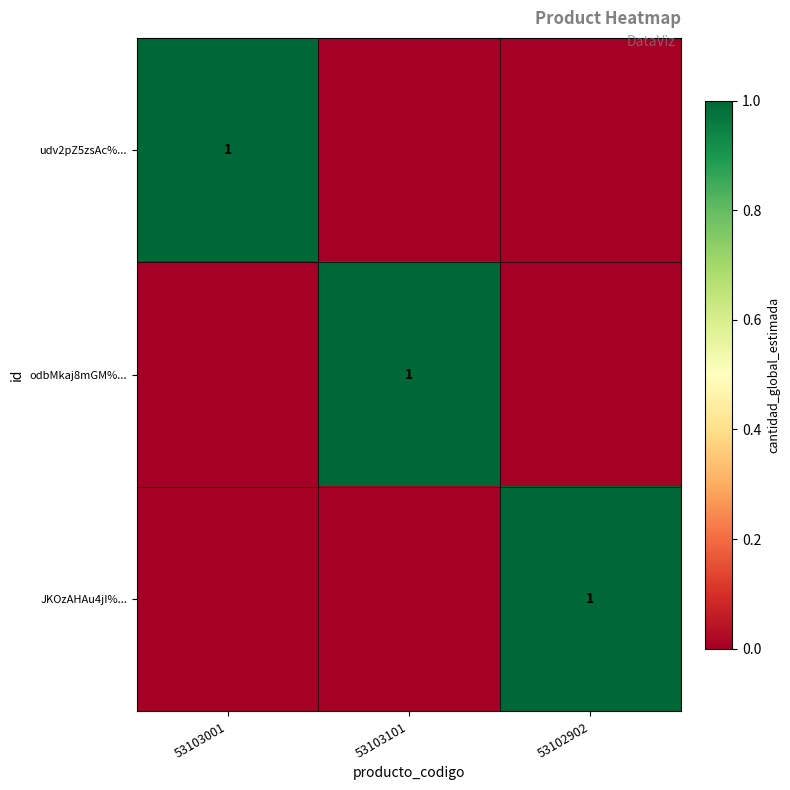

The udv2pZ5zsAc%... series shows 1 at 53103001. True or false?

True